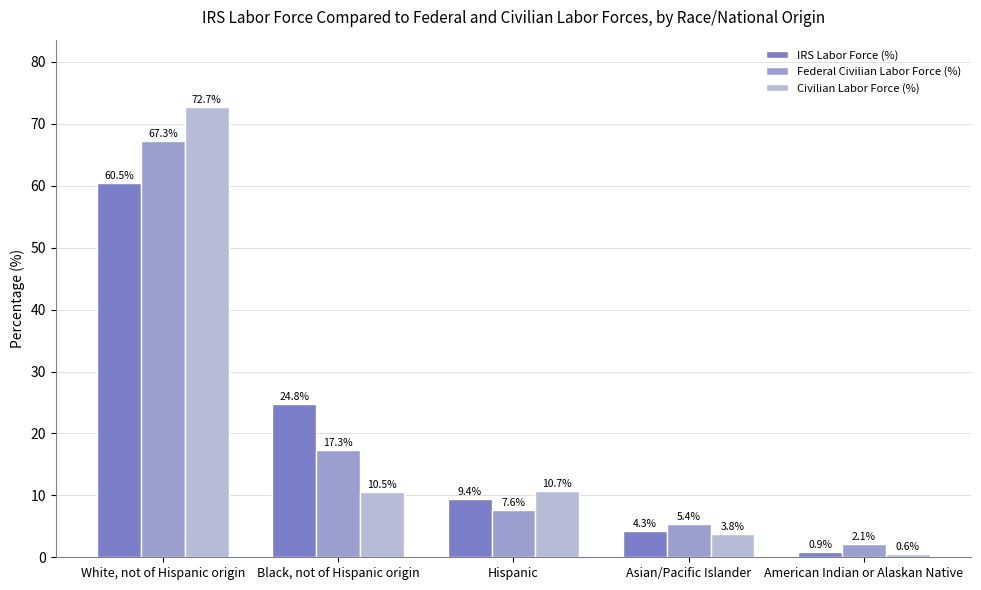

What is the difference between the second highest and minimum values in the Federal Civilian Labor Force (%) series?

15.2